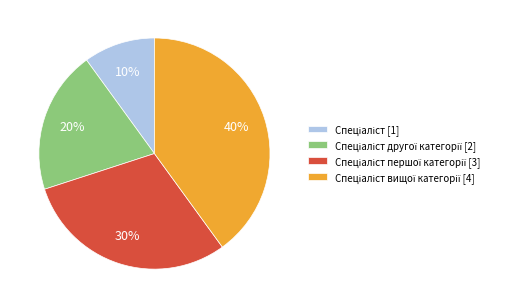

Is there a majority slice in this chart?

No